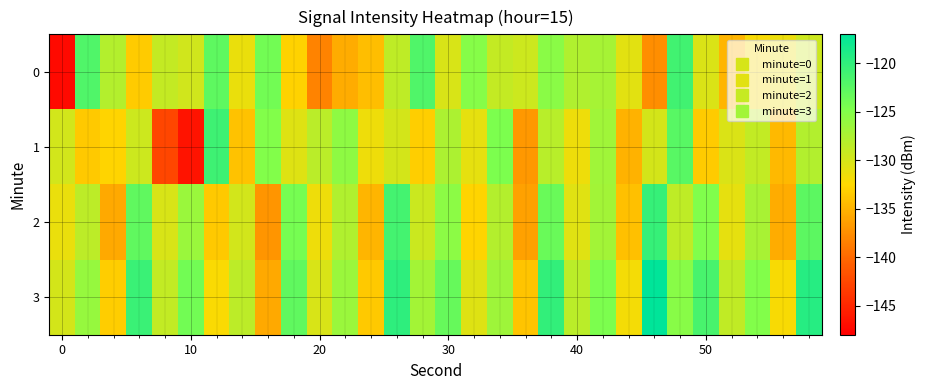

Which series has the largest range (max minus min)?

row_0